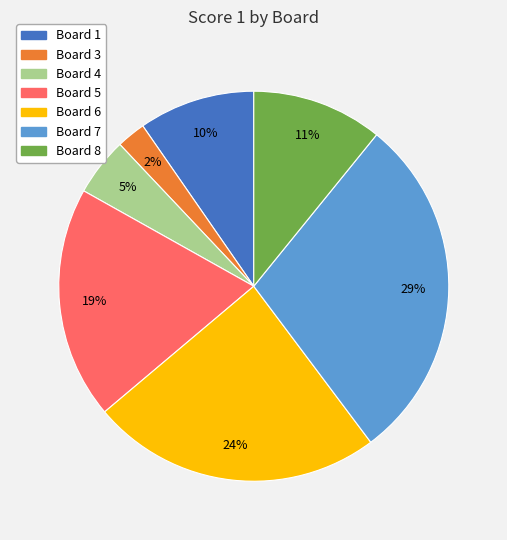

How many segments does this pie chart have?

7